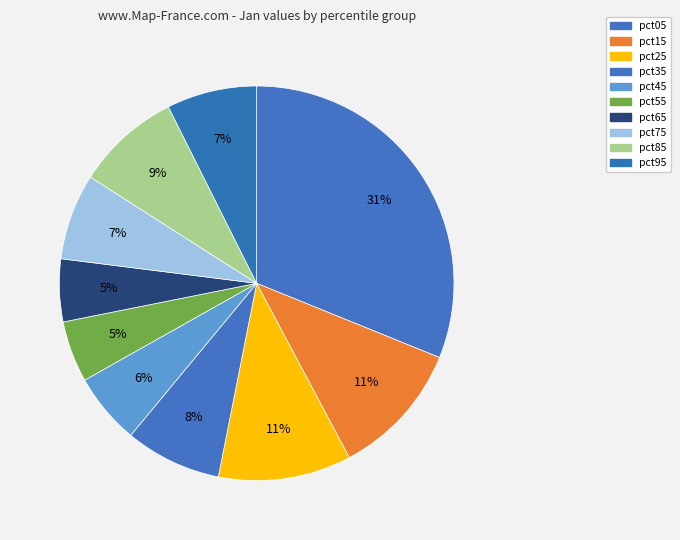

To the nearest percent, what is the difference between the pct35 and pct85 slice percentages?

1%